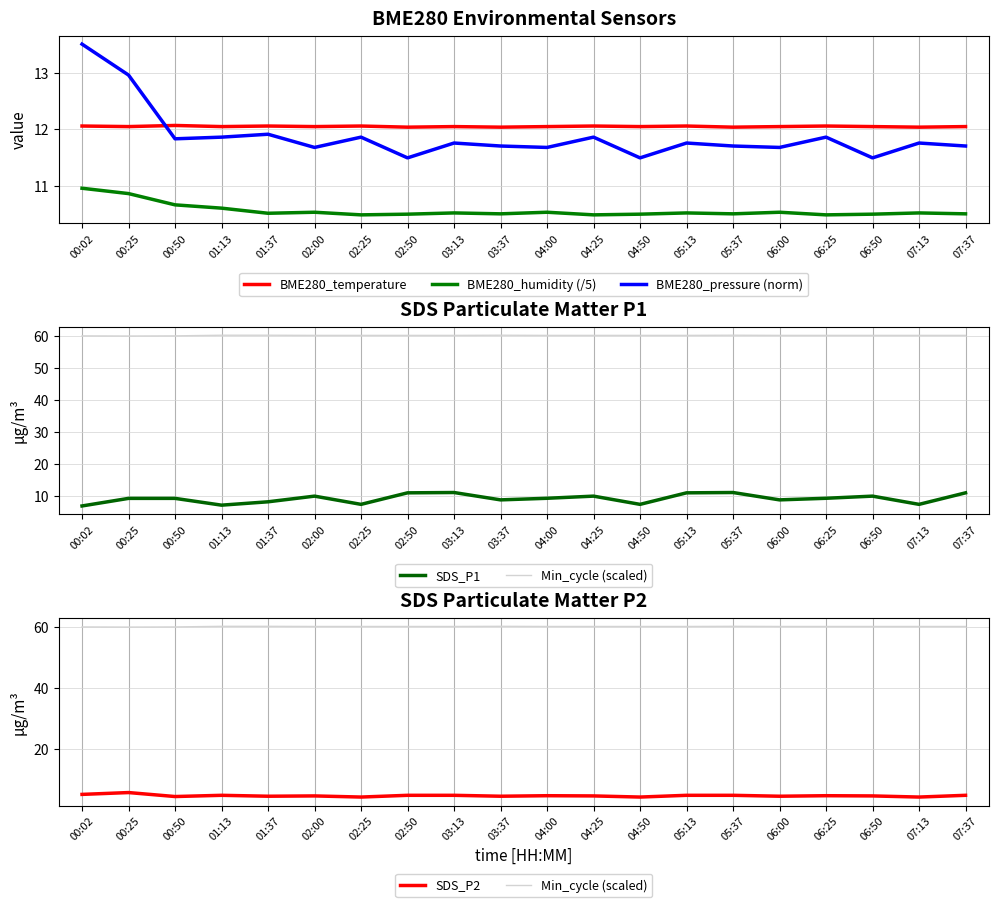

What is the value of the BME280_temperature point at the 13th from the left?

12.1